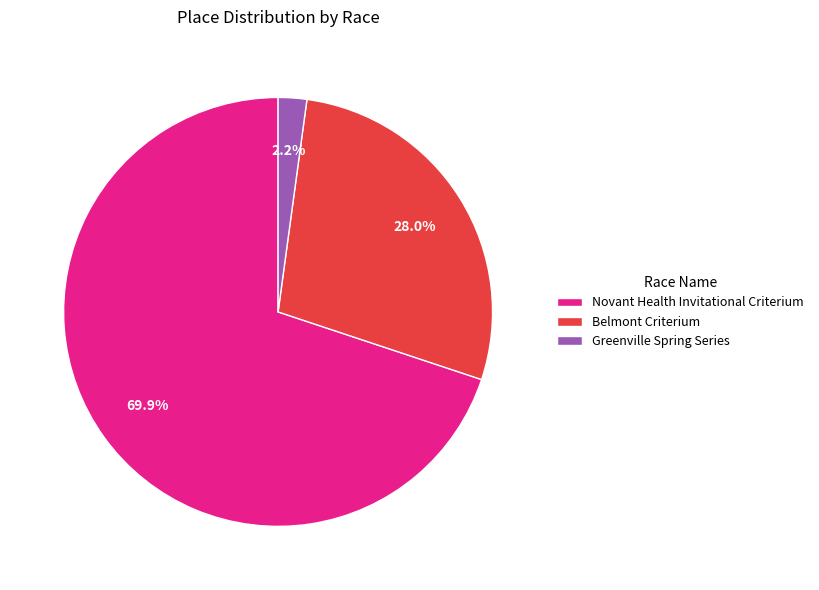

True or false: Belmont Criterium accounts for 38% of the total.

False